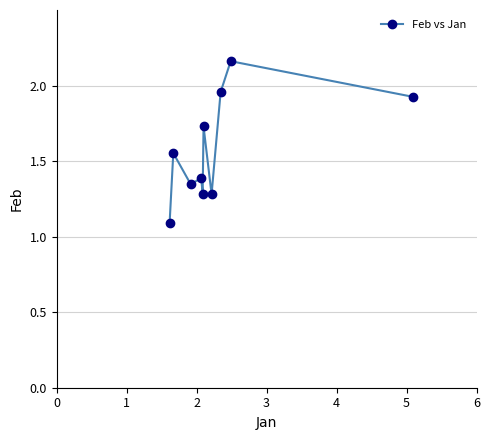

What is the difference between the maximum and minimum values?

1.1